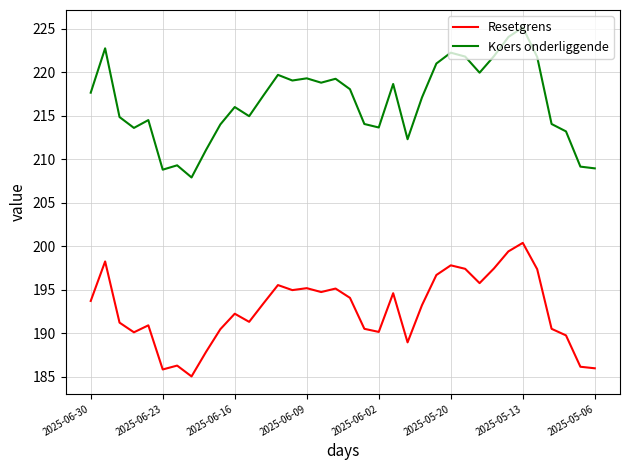

Does the chart have visible grid lines?

Yes